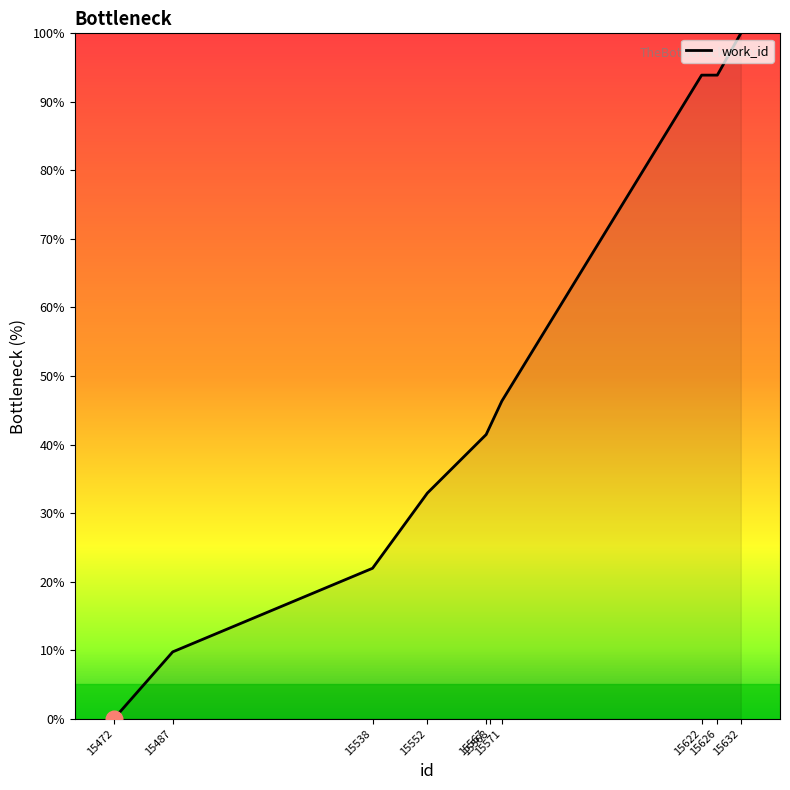

What is the greatest value displayed?

100.0